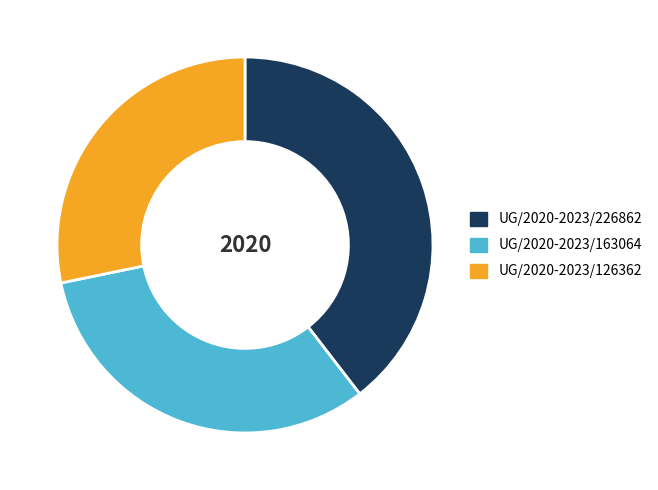

Approximately how many times larger is the value at UG/2020-2023/163064 compared to UG/2020-2023/126362?

1.1